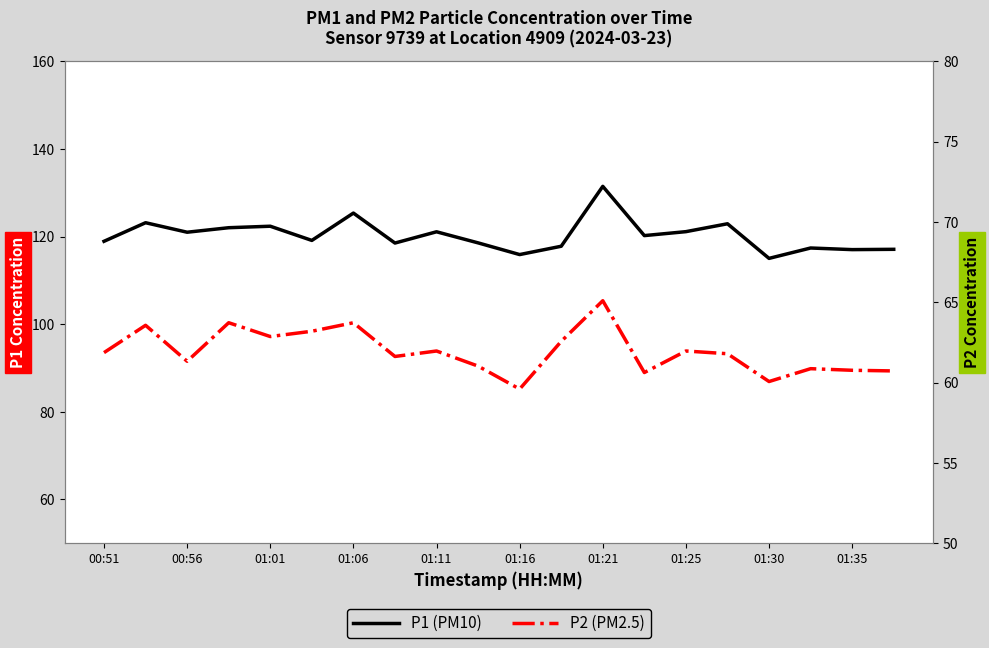

At 01:35, list the series in order from largest to smallest.

P1 (PM10), P2 (PM2.5)